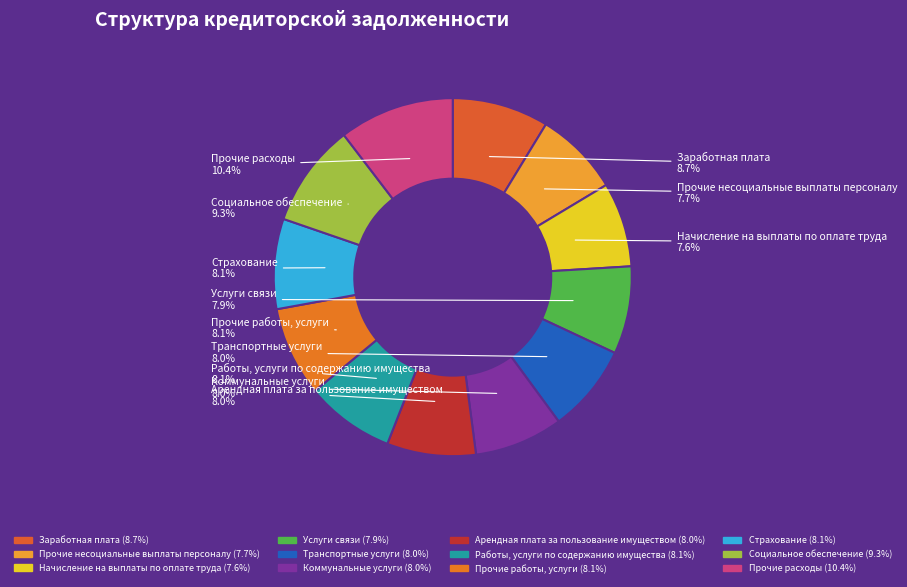

To the nearest percent, what portion does Арендная плата за пользование имуществом represent?

8%